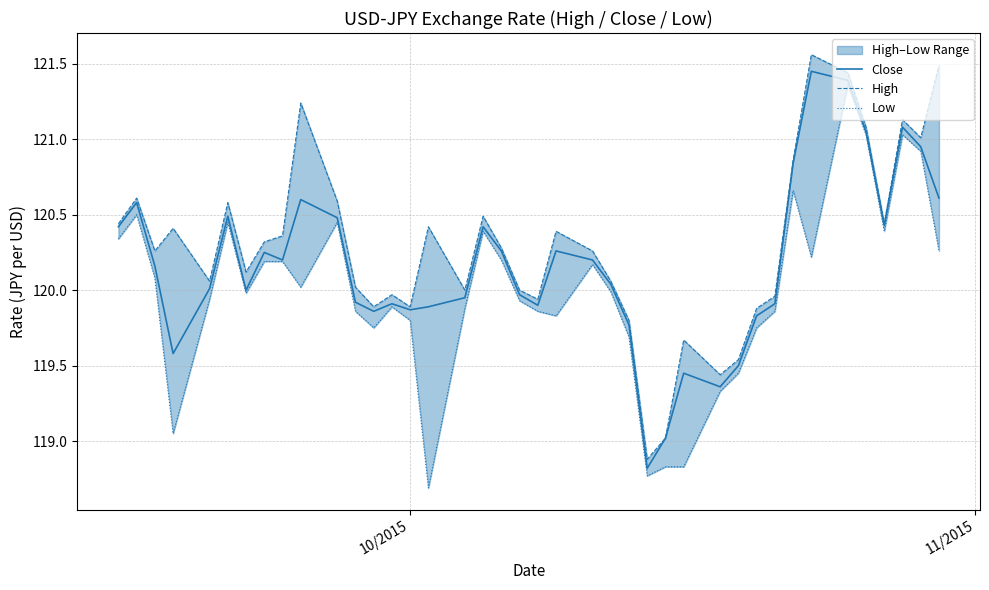

Rank the series at 11/2015 from highest to lowest value.

High, Close, Low